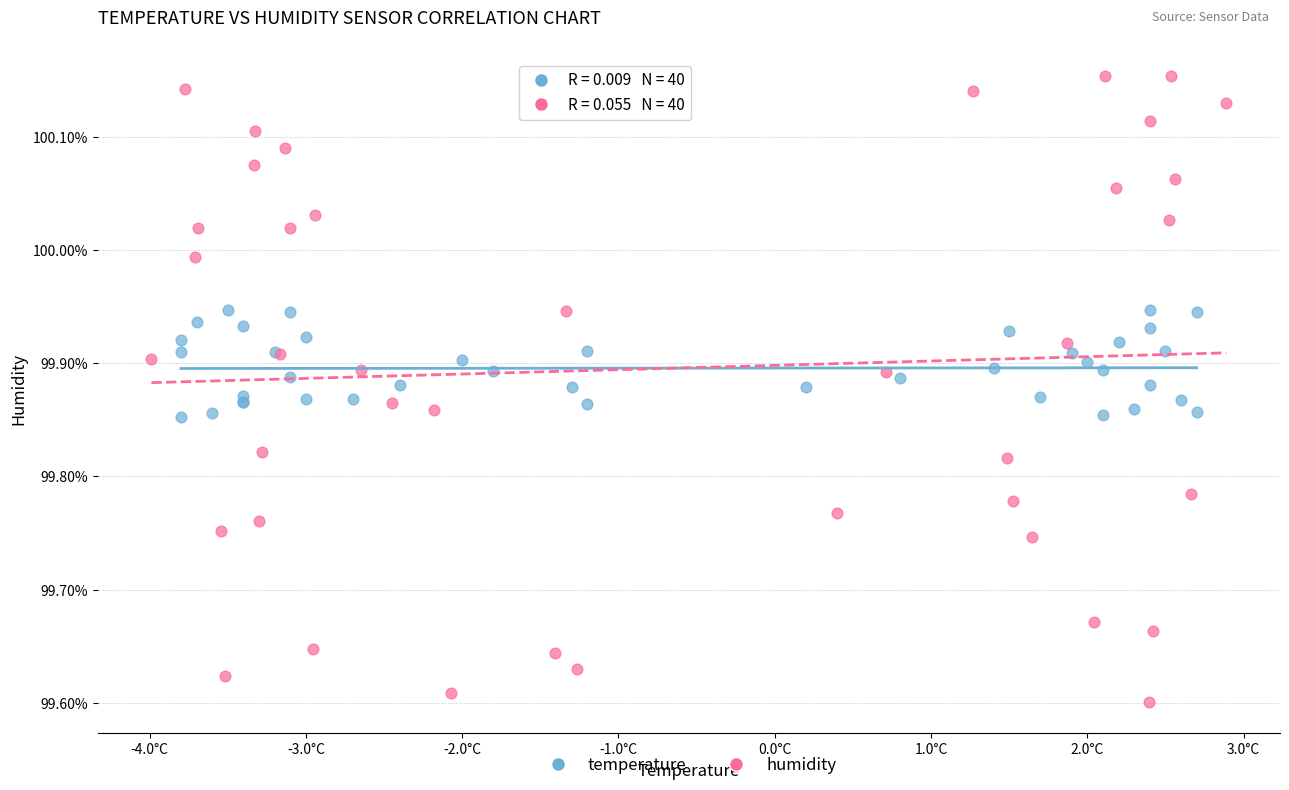

Which series has the largest Y range (max minus min)?

humidity